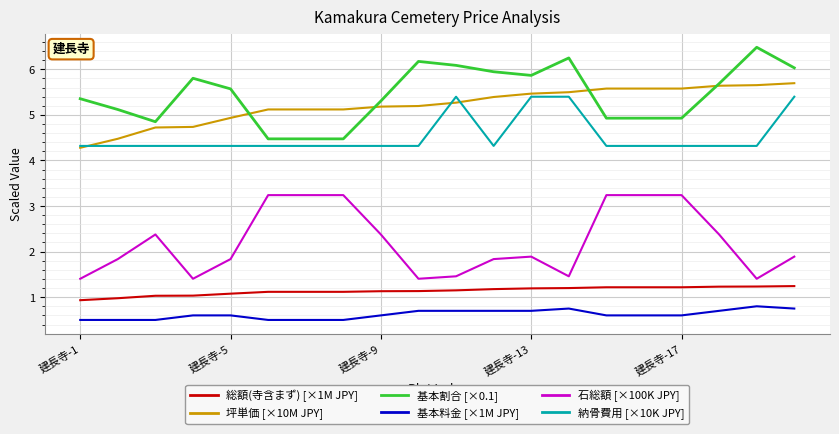

True or false: 基本割合 [×0.1] and 納骨費用 [×10K JPY] cross at least once.

False